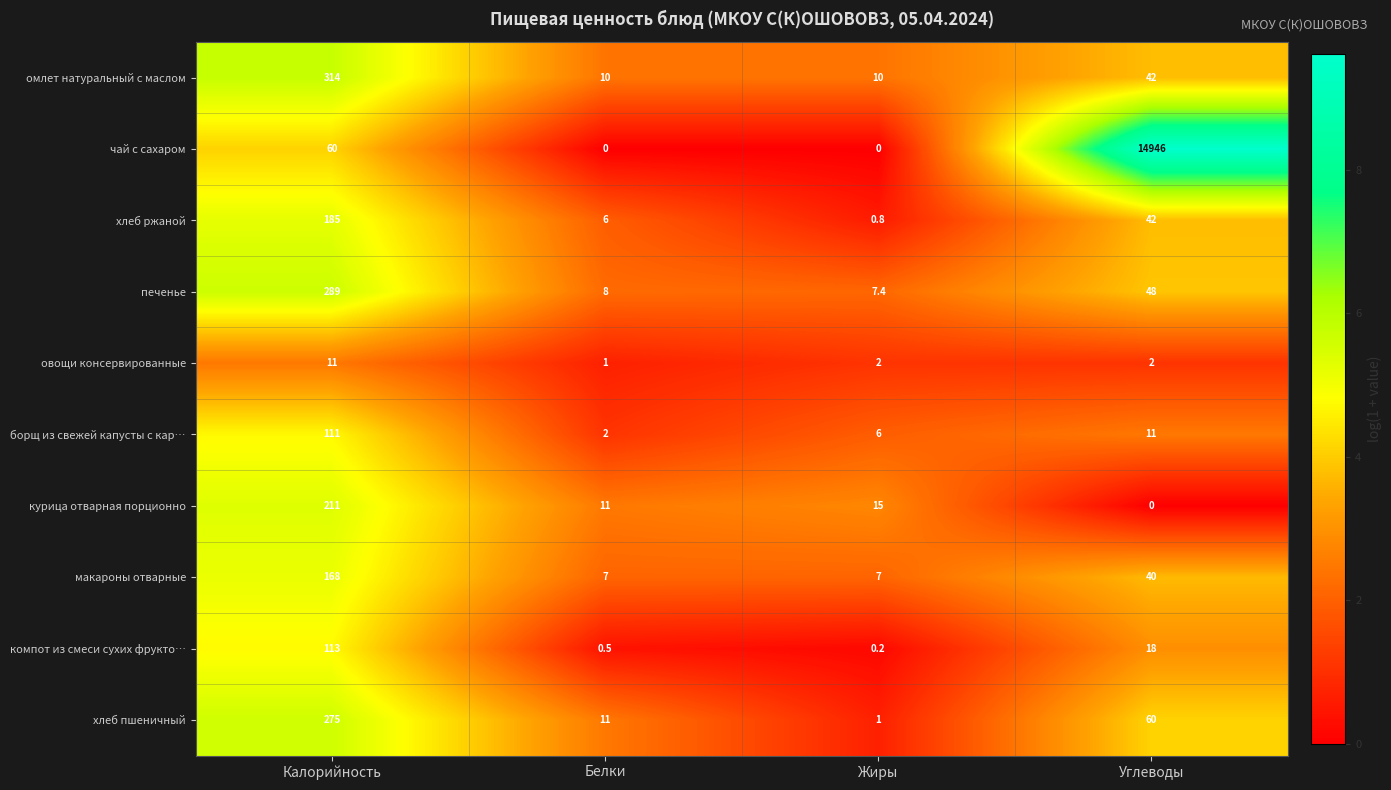

Which series changed the most between Калорийность and Белки?

омлет натуральный с маслом